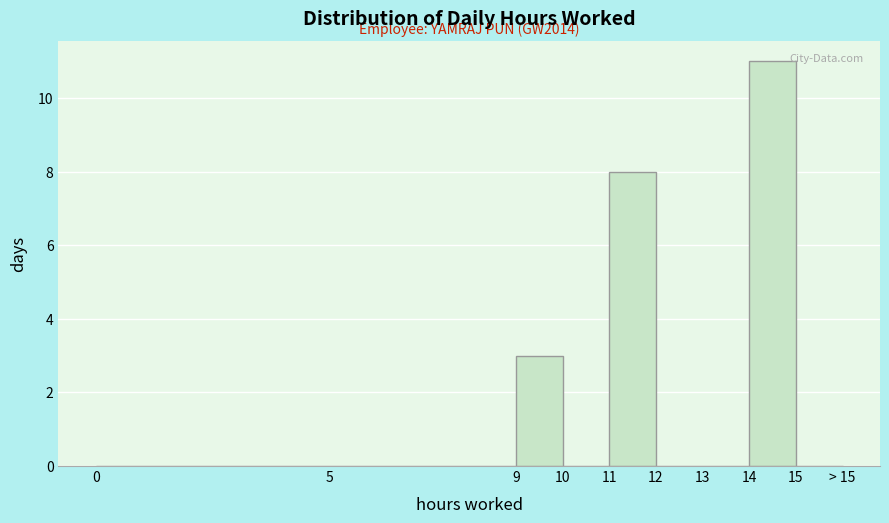

Reading right to left, extract all data points from this chart.

15=0	14=11	13=0	12=0	11=8	10=0	9=3	5=0	0=0